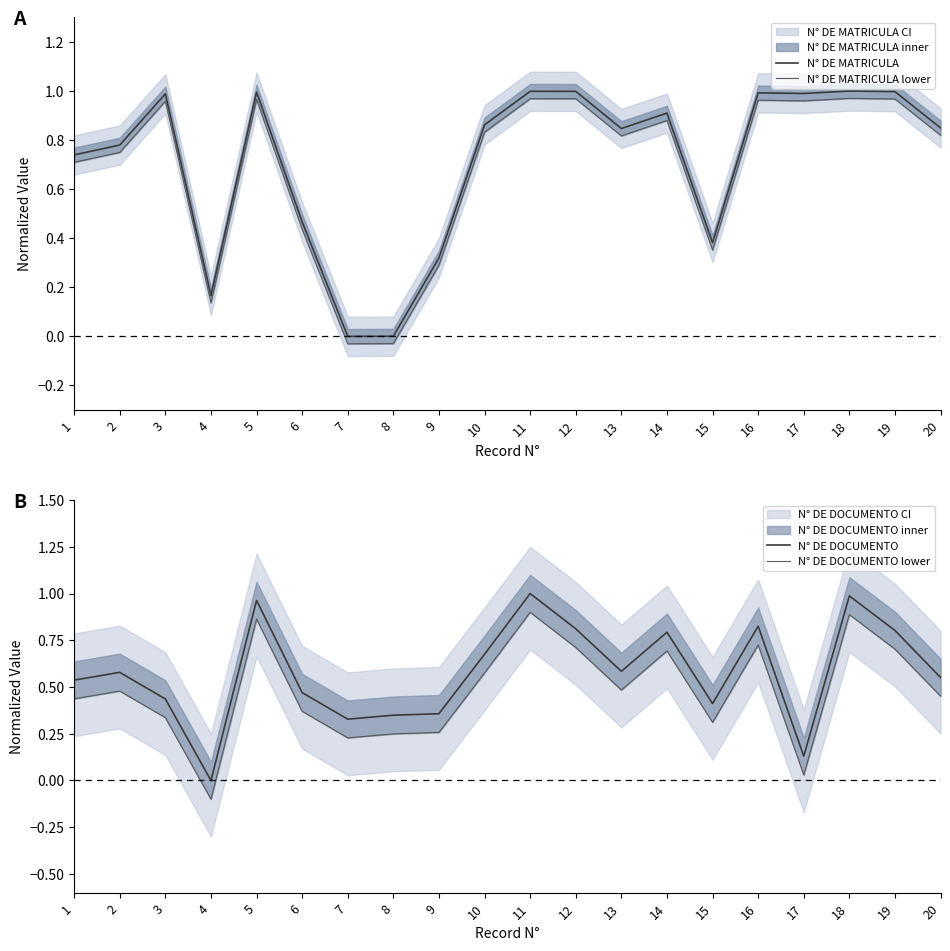

How many values in the N° DE MATRICULA lower series exceed 0?

18